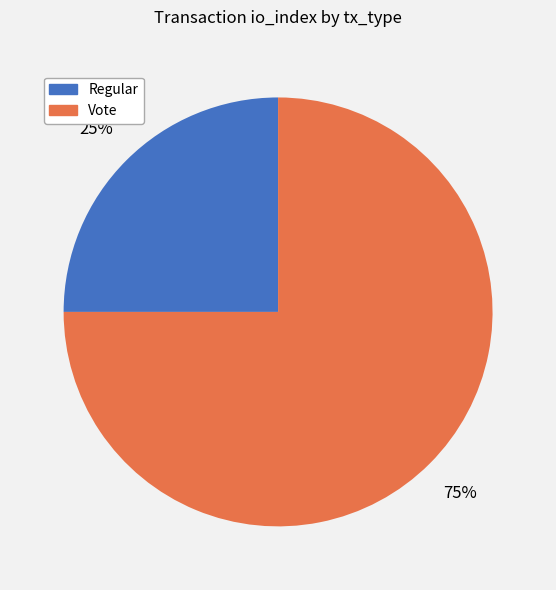

Is the sum of Vote and Regular greater than half?

Yes